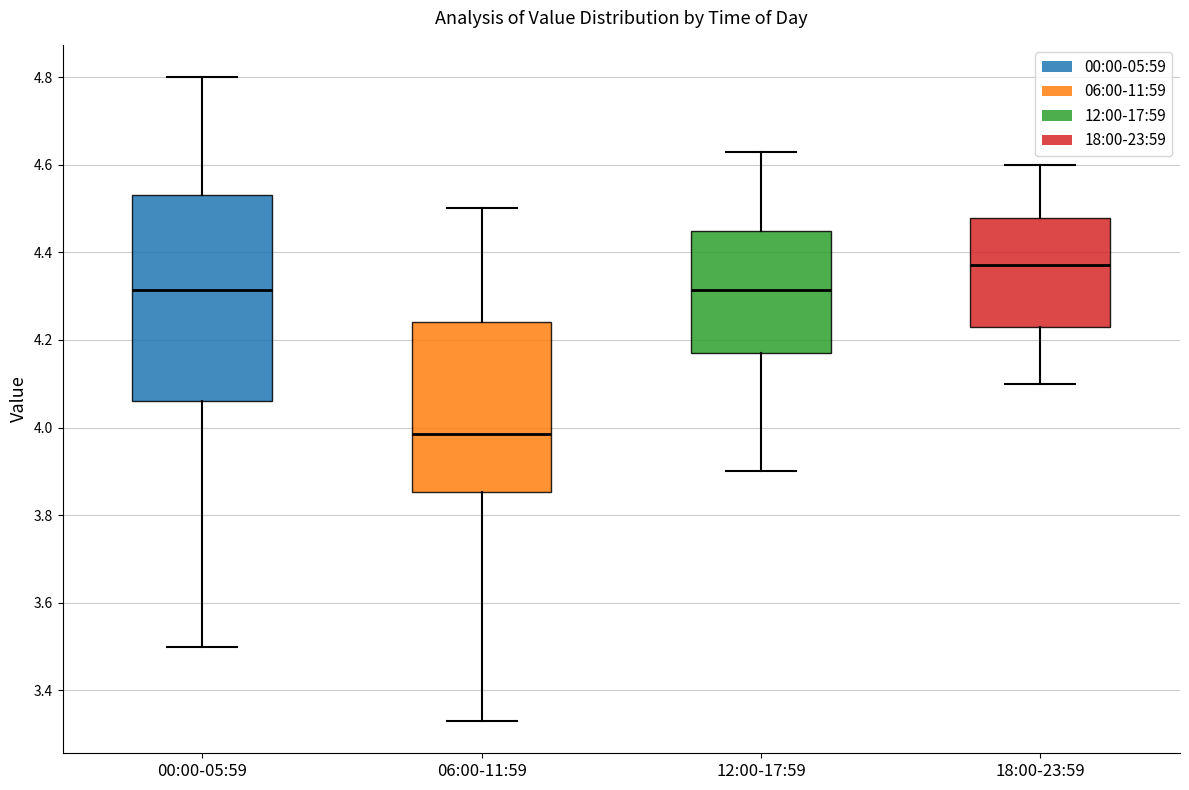

Reading left to right, transcribe this box plot: for each box, give where its median line is, the range the box spans, and where its two whiskers end, as read against the y-axis. The values are not printed on the chart, so give them approximately, as read against the axis.

00:00-05:59: median 4.32, box 4.06 to 4.54, whiskers 3.50 to 4.80
06:00-11:59: median 3.98, box 3.86 to 4.24, whiskers 3.34 to 4.50
12:00-17:59: median 4.32, box 4.18 to 4.44, whiskers 3.90 to 4.64
18:00-23:59: median 4.38, box 4.24 to 4.48, whiskers 4.10 to 4.60